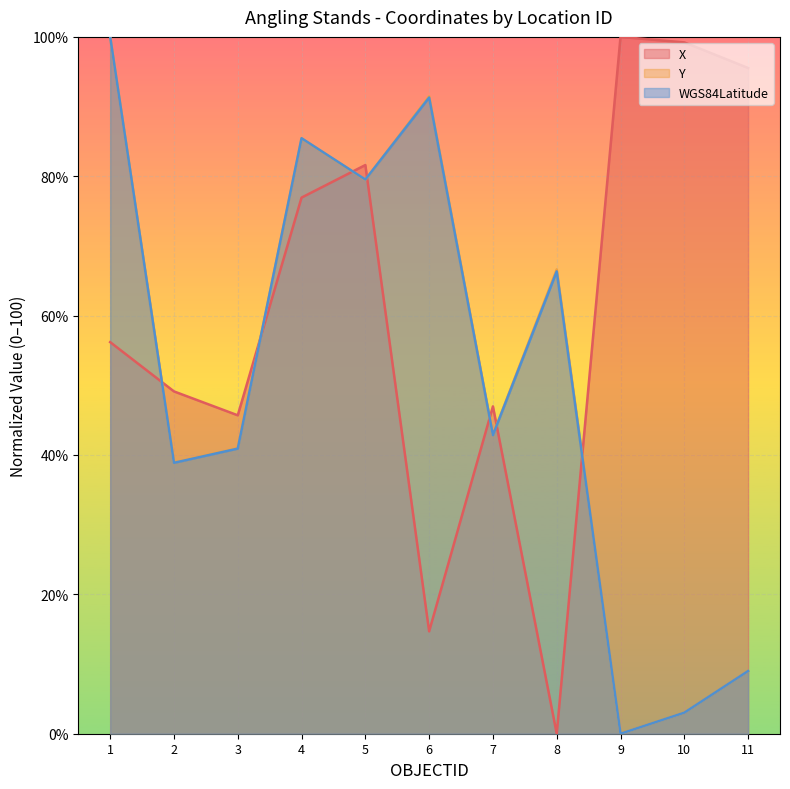

Which category has the highest value in the X series?

9